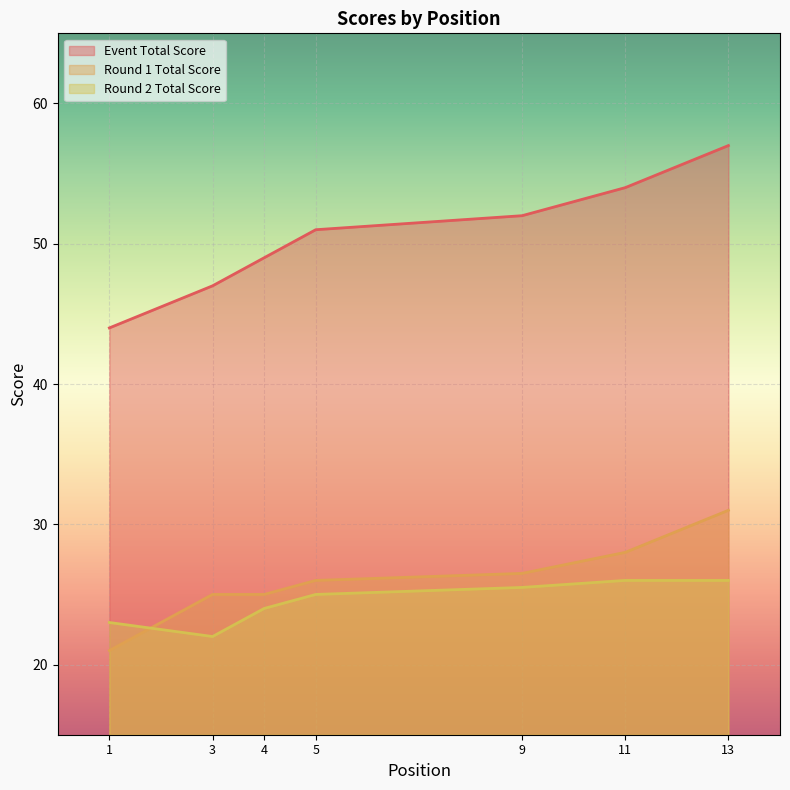

Count the number of data series in this chart.

3